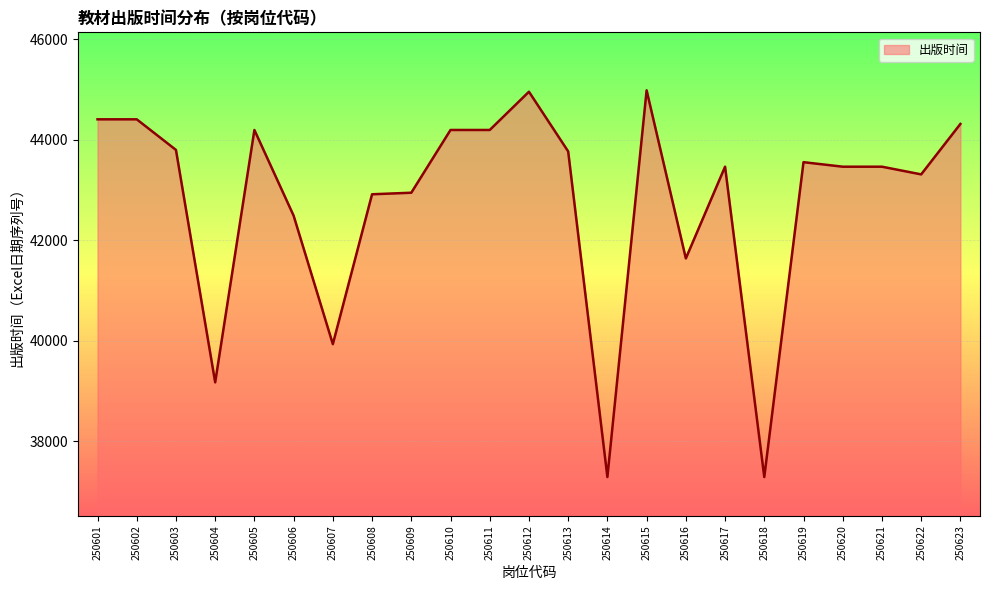

At which label does the data first exceed 43466?

250601